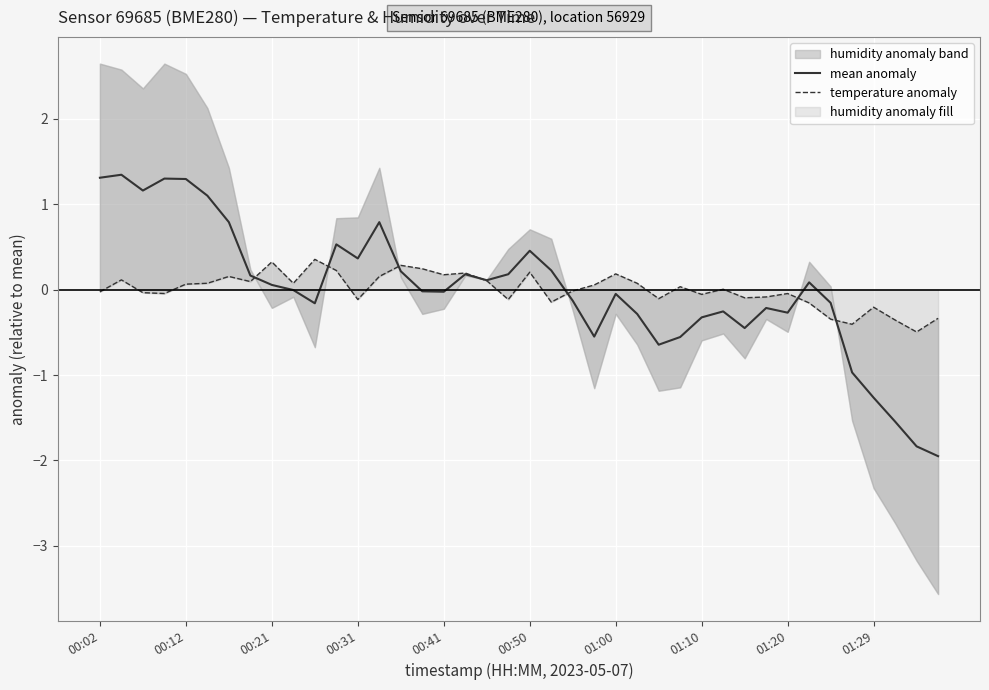

Which series changed the most between 33 and 38?

mean anomaly